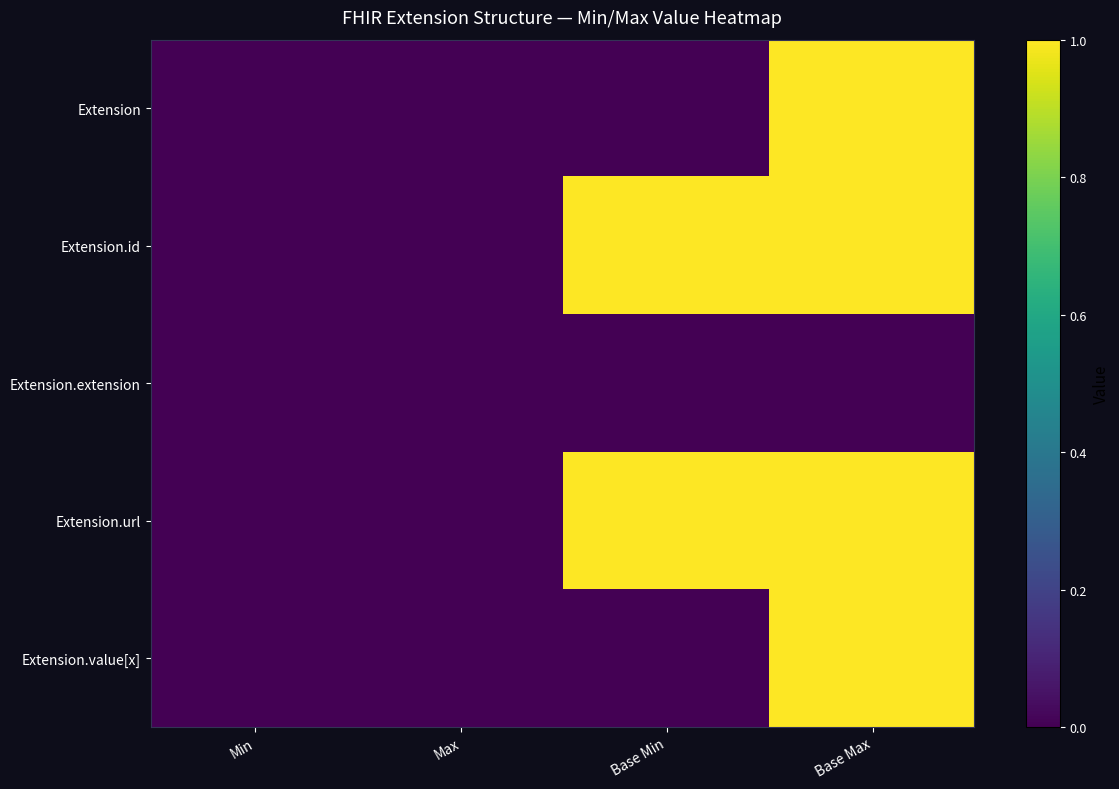

Is the value of Extension.url at Extension.url greater than the value of Extension.extension at Extension.id?

Yes